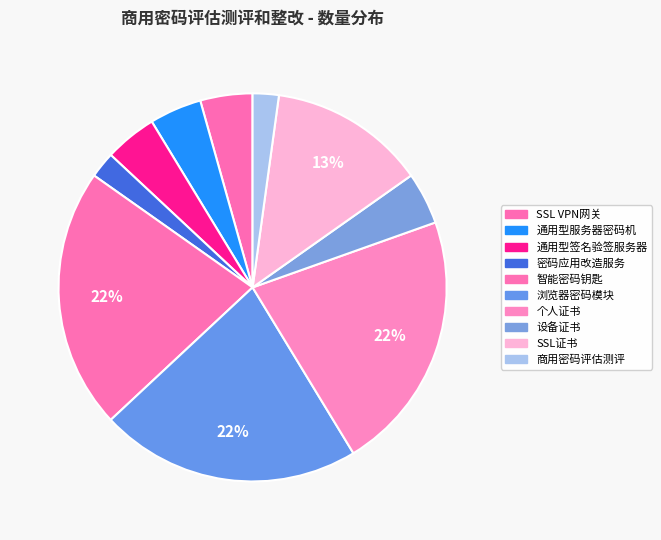

Between 商用密码评估测评 and 设备证书, which is larger?

设备证书